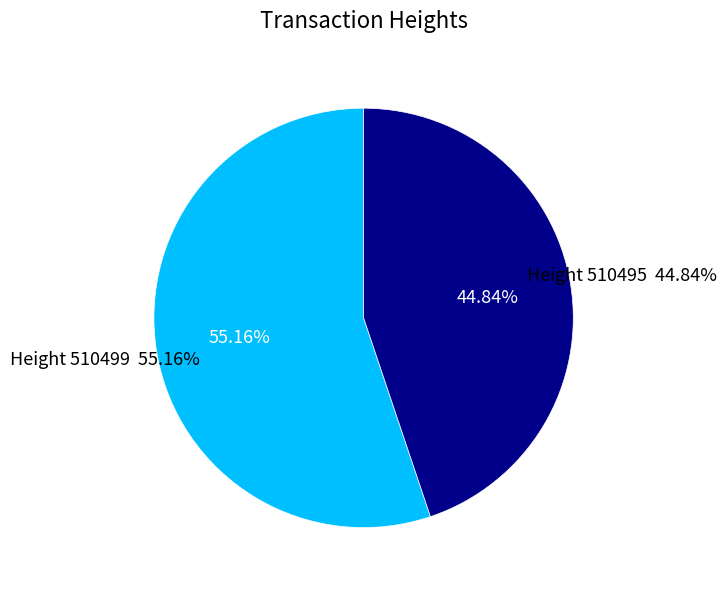

Which slice represents more than half of the pie?

510499